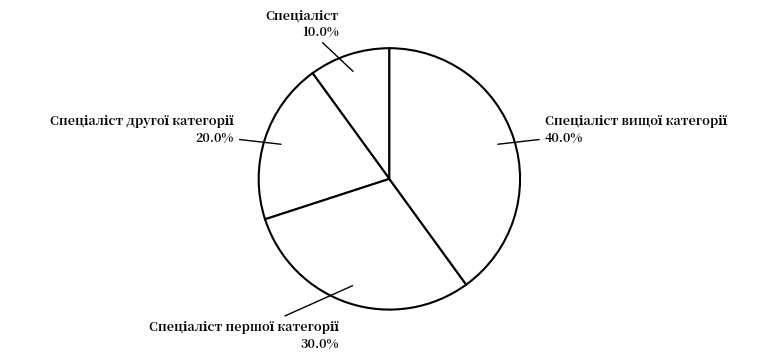

Does any single category account for the majority?

No